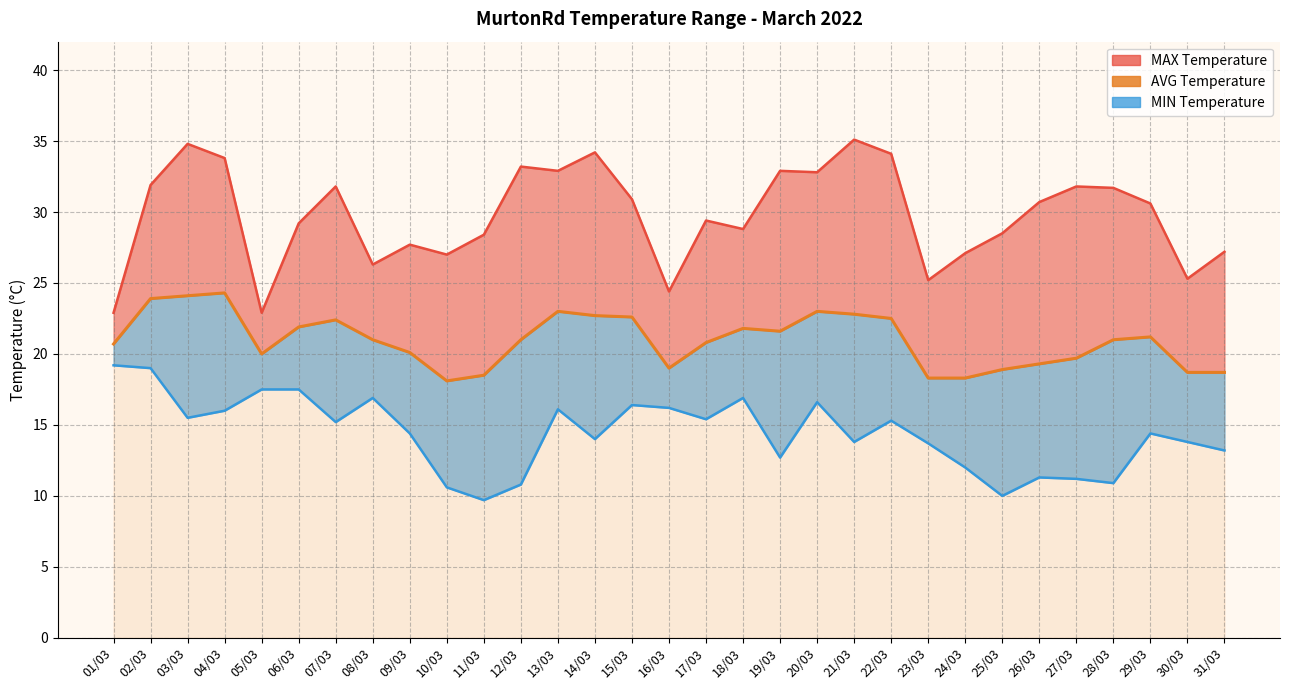

Where is the data nearest to the value 21?

08/03